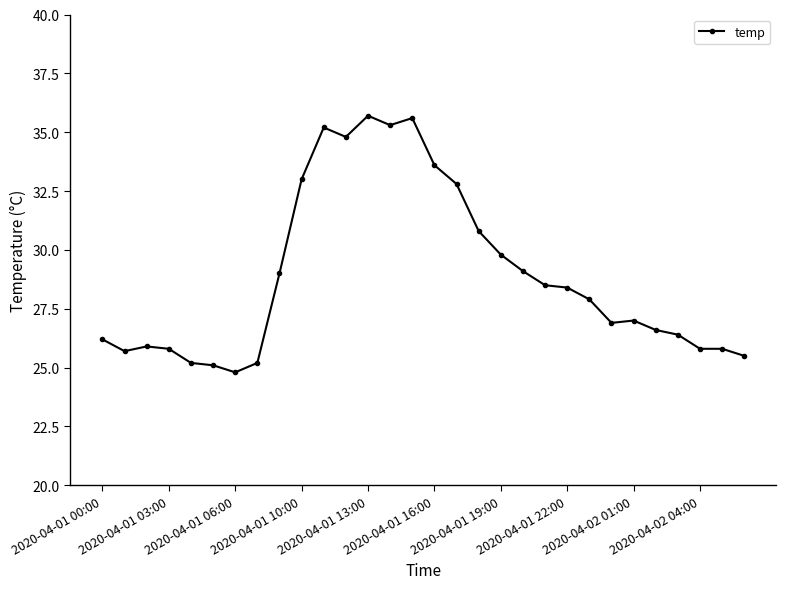

What is the maximum value shown in the chart?

35.7